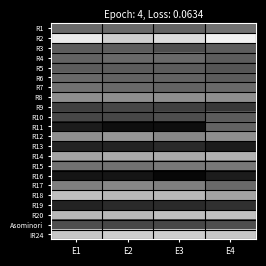

What is the maximum value shown in the chart?

6.4